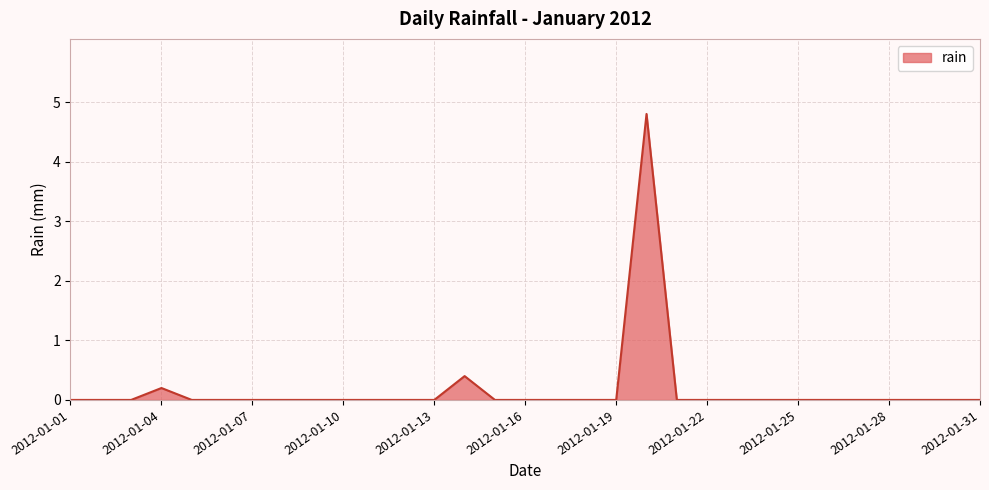

Reading left to right, extract all data points from this chart.

0.0	0.0	0.0	0.2	0.0	0.0	0.0	0.0	0.0	0.0	0.0	0.0	0.0	0.4	0.0	0.0	0.0	0.0	0.0	4.8	0.0	0.0	0.0	0.0	0.0	0.0	0.0	0.0	0.0	0.0	0.0